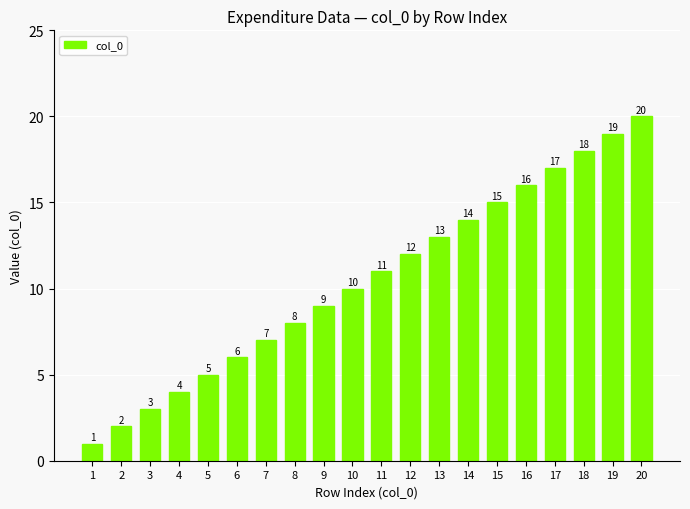

True or false: the data shows 17 at 12.

False